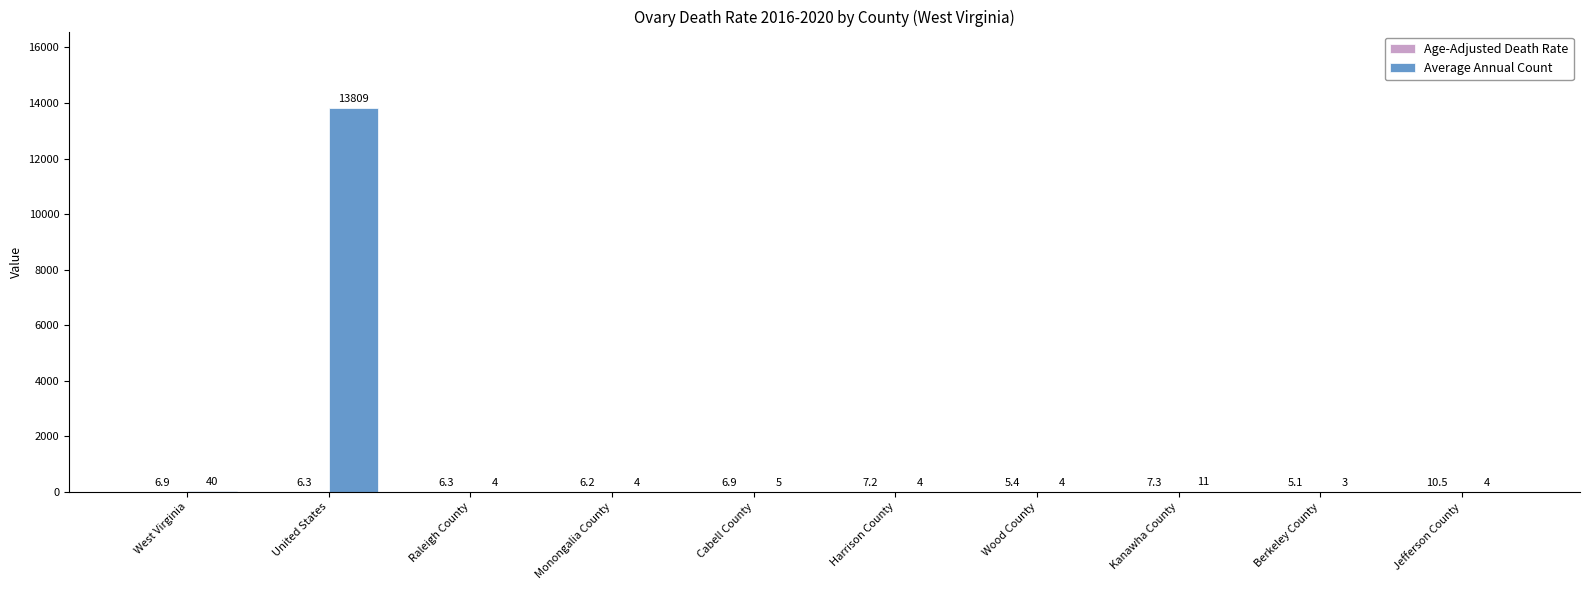

At which category is the sum across all series the highest?

United States